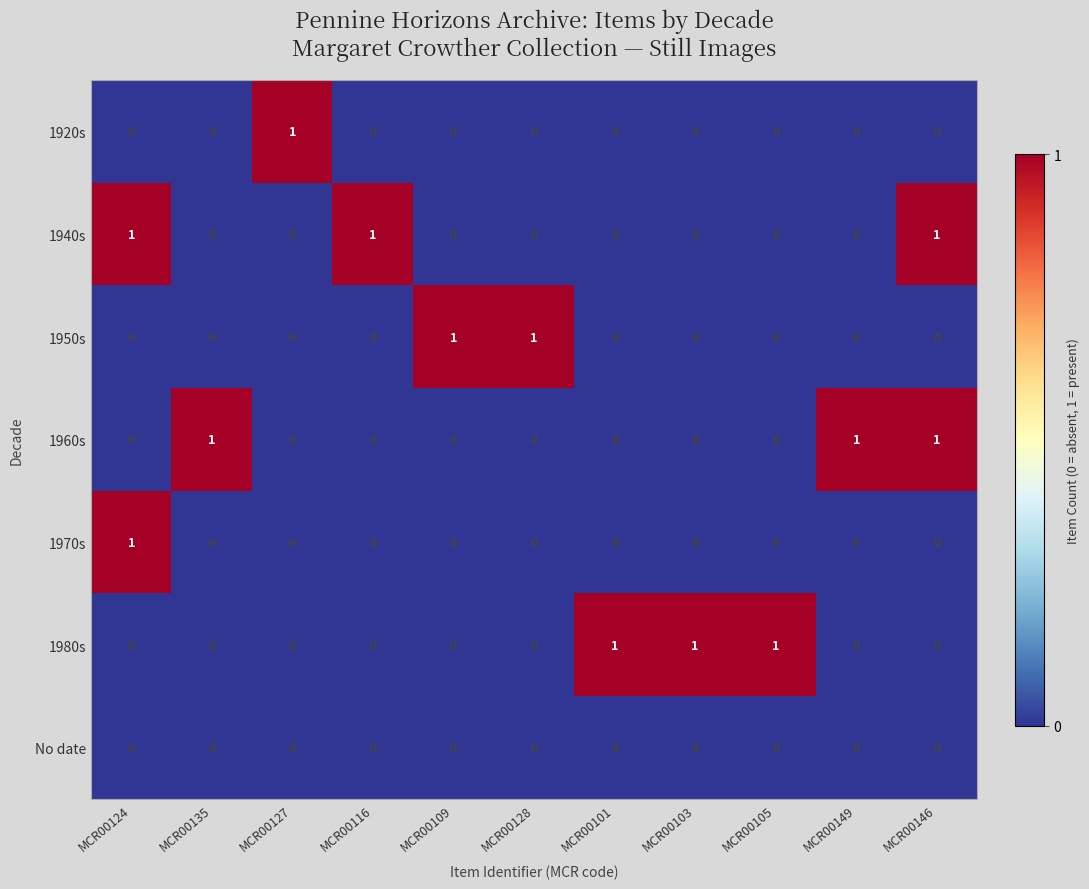

At which label does 1920s reach its peak?

MCR00127